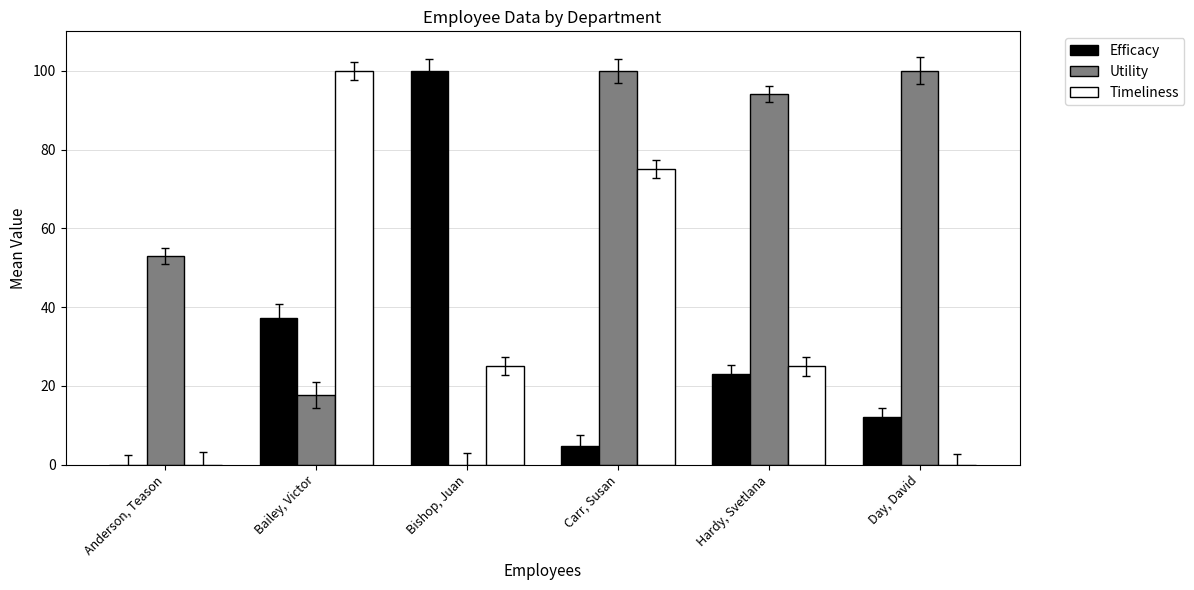

What is the maximum value for Efficacy?

100.0